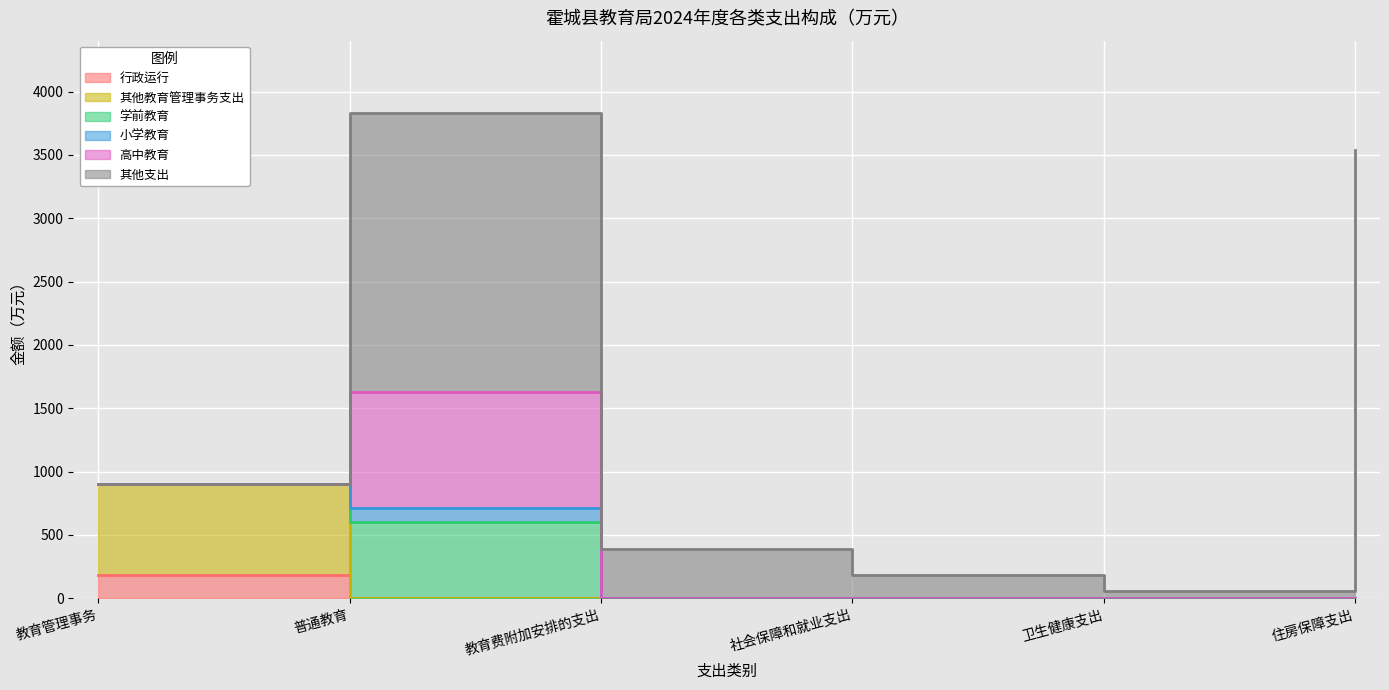

Which category has the highest value in the 小学教育 series?

普通教育